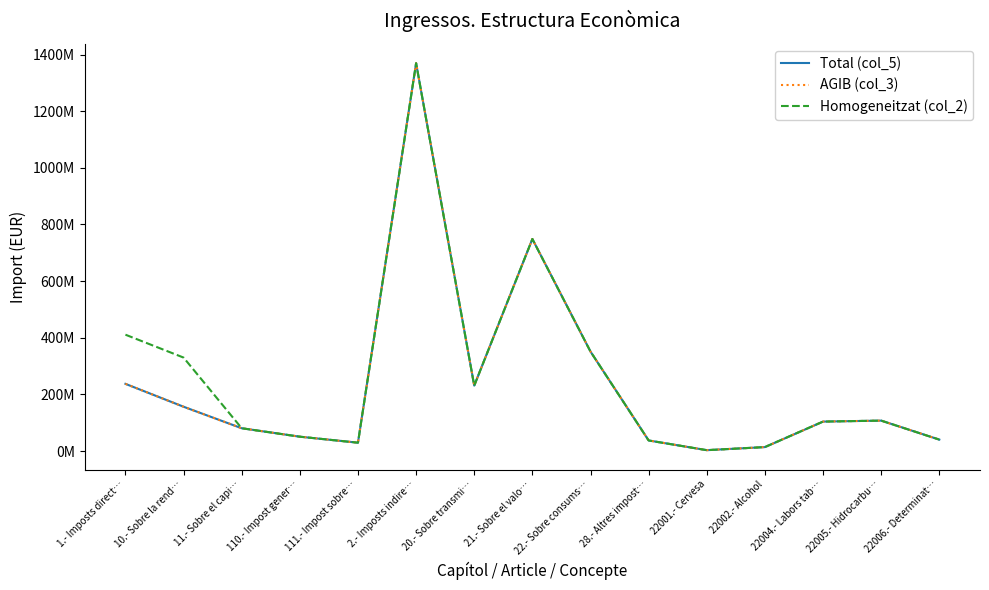

Does the chart display data point markers on the line(s)?

No